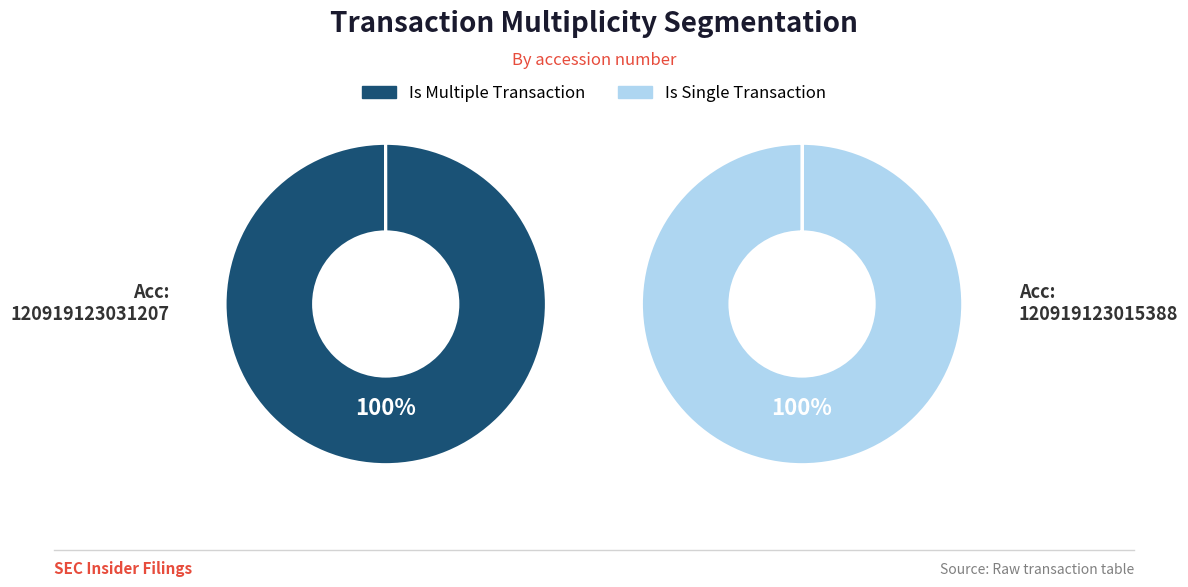

Which slice is the largest?

120919123031207